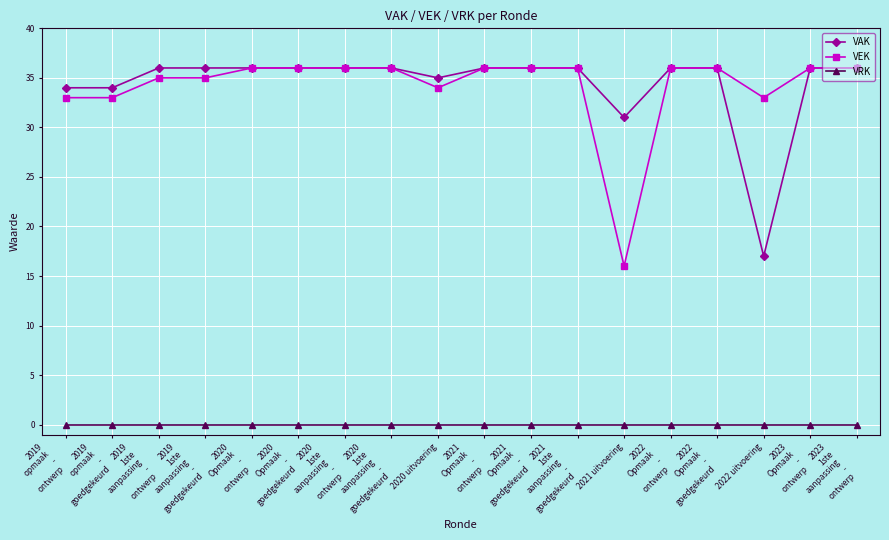

True or false: VAK has a value of 49 at 2020
Opmaak
-
goedgekeurd.

False